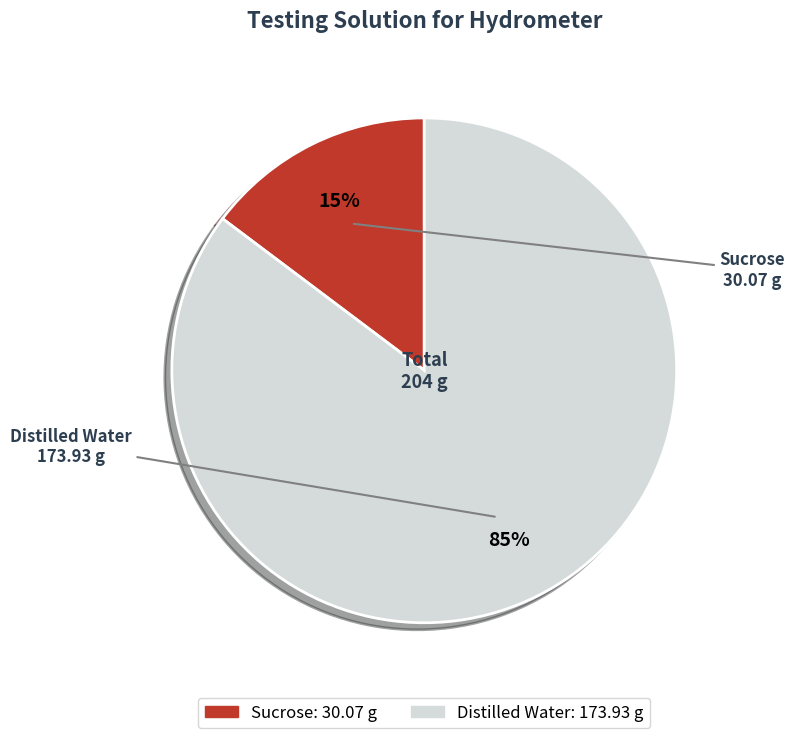

Which has a higher value, Sucrose or Distilled Water?

Distilled Water